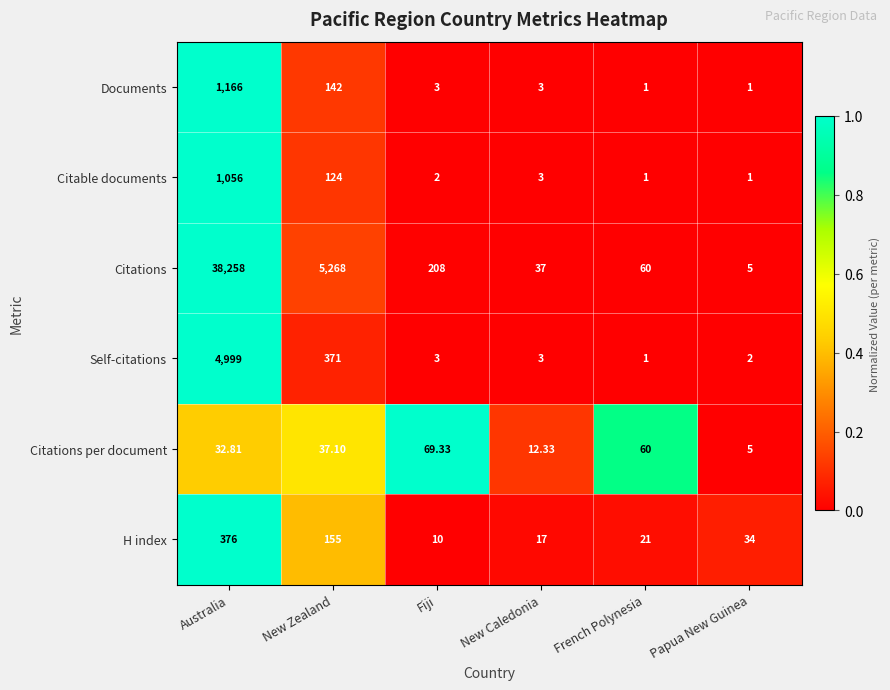

At Australia, list the series in order from largest to smallest.

Citations, Self-citations, Documents, Citable documents, H index, Citations per document